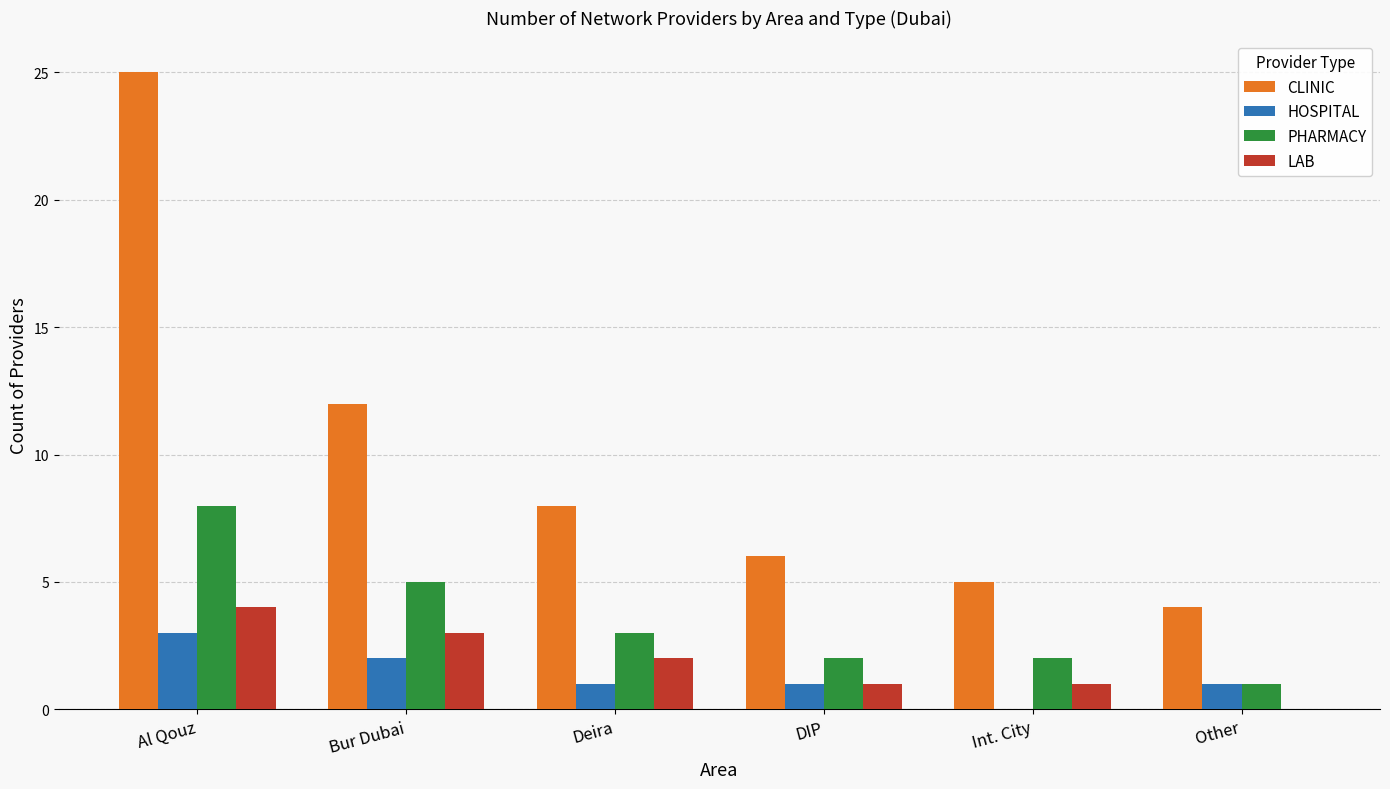

What is the sum of the CLINIC values at Deira and DIP?

14